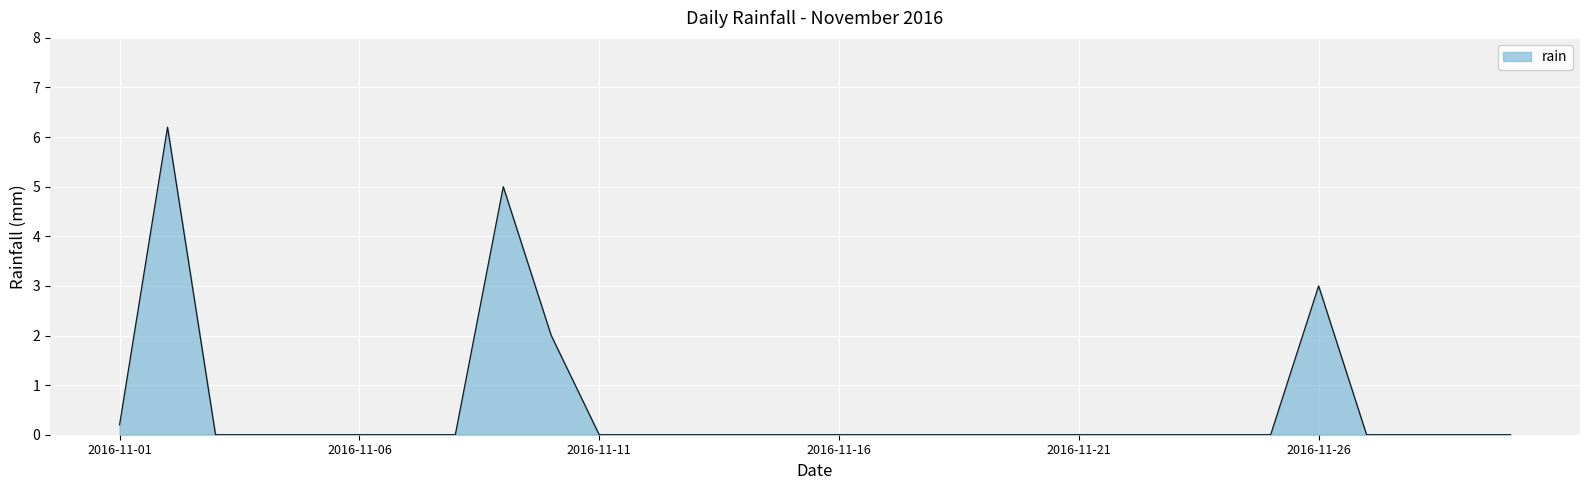

What is the maximum value shown in the chart?

6.2